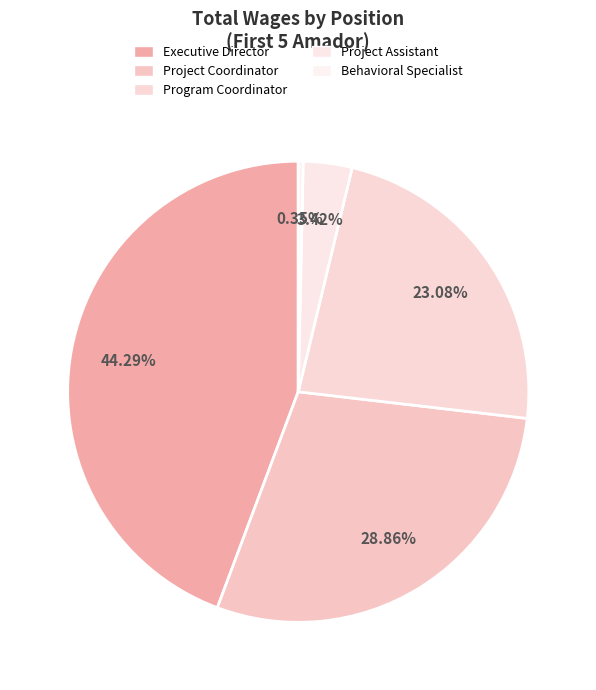

How many segments does this pie chart have?

5